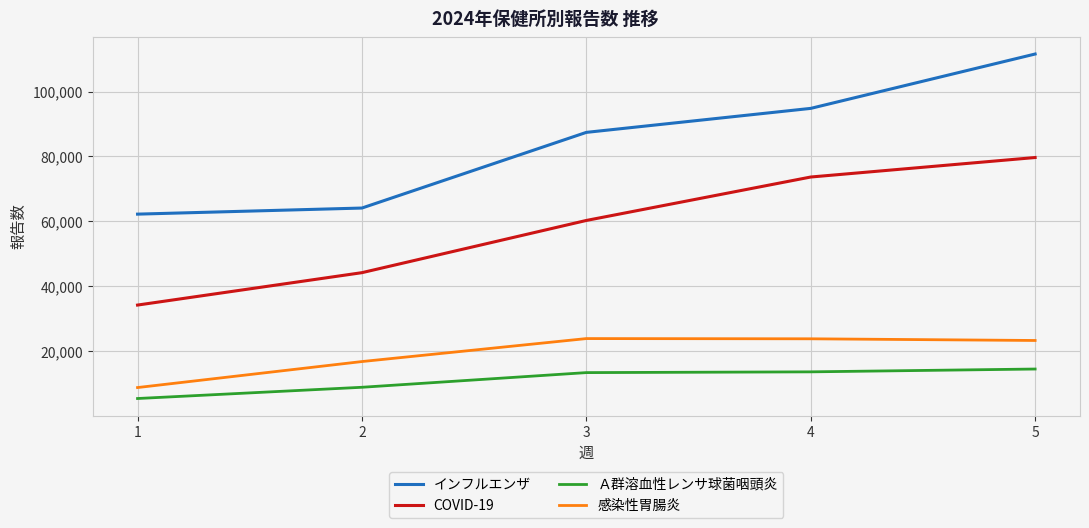

Rank the series at 5 from lowest to highest value.

Ａ群溶血性レンサ球菌咽頭炎, 感染性胃腸炎, COVID-19, インフルエンザ